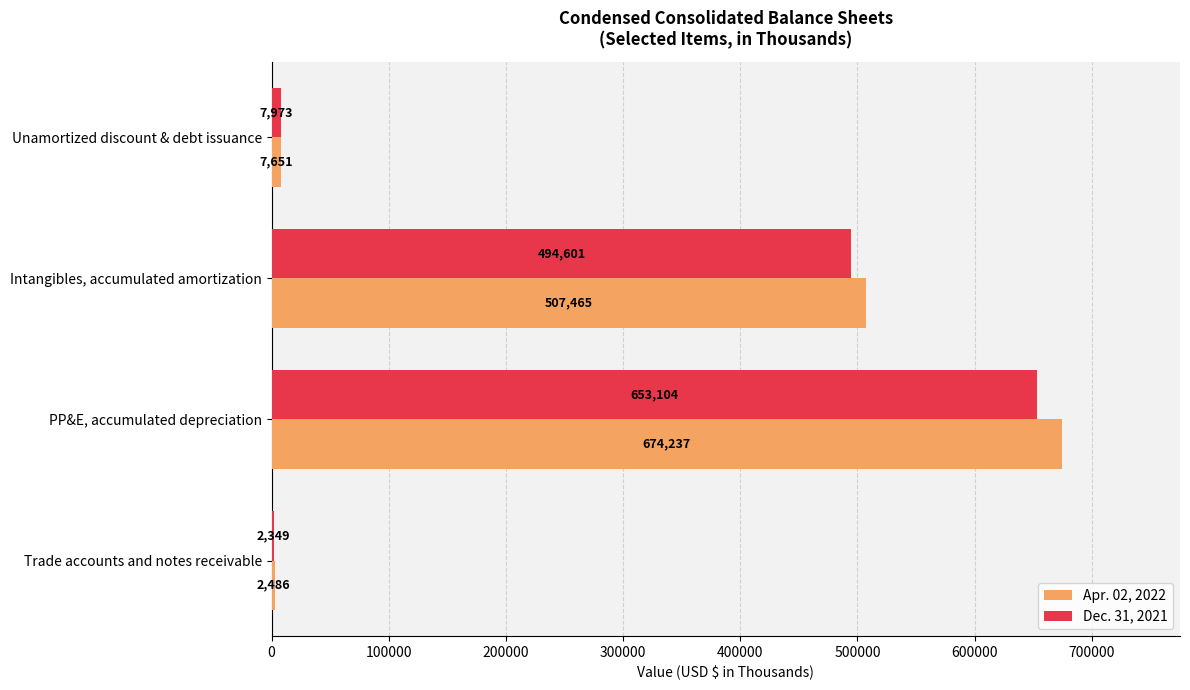

What is the difference between the Dec. 31, 2021 values at PP&E, accumulated depreciation and Intangibles, accumulated amortization?

158503